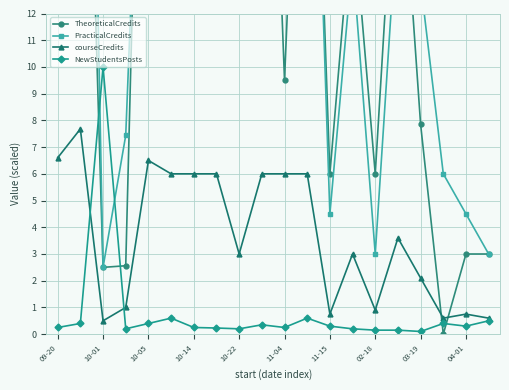

True or false: TheoreticalCredits and NewStudentsPosts cross at least once.

True